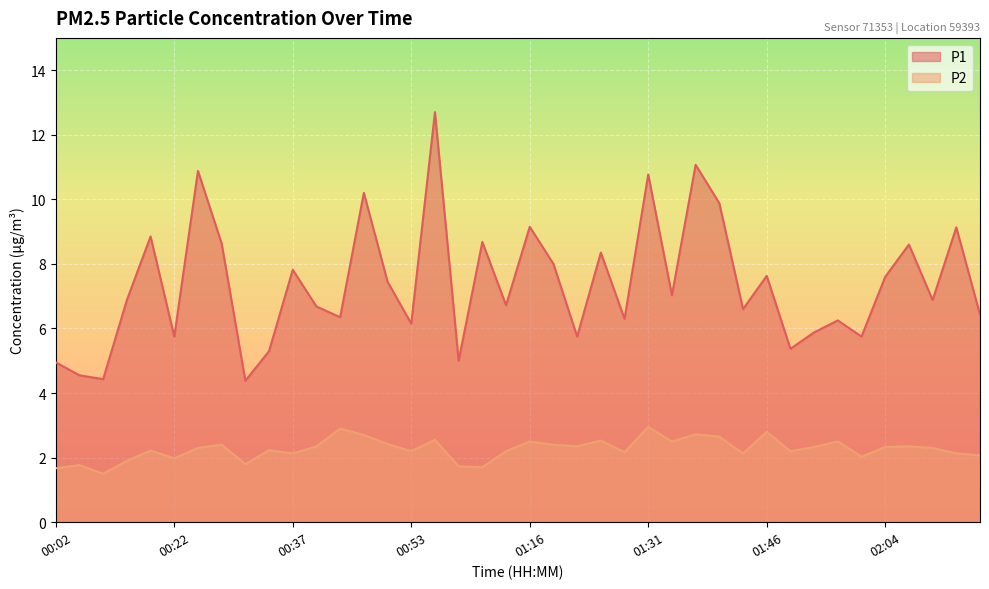

Reading left to right, what are all the values shown in this chart?

P1: 5.0	4.5	4.4	6.9	8.8	5.8	10.9	8.6	4.4	5.3	7.8	6.7	6.3	10.2	7.5	6.2	12.7	5.0	8.7	6.7	9.2	8.0	5.8	8.3	6.3	10.8	7.0	11.1	9.9	6.6	7.6	5.4	5.9	6.2	5.8	7.6	8.6	6.9	9.1	6.4
P2: 1.7	1.8	1.5	1.9	2.2	2.0	2.3	2.4	1.8	2.2	2.1	2.4	2.9	2.7	2.4	2.2	2.5	1.7	1.7	2.2	2.5	2.4	2.4	2.5	2.2	3.0	2.5	2.7	2.6	2.1	2.8	2.2	2.3	2.5	2.0	2.3	2.4	2.3	2.1	2.1